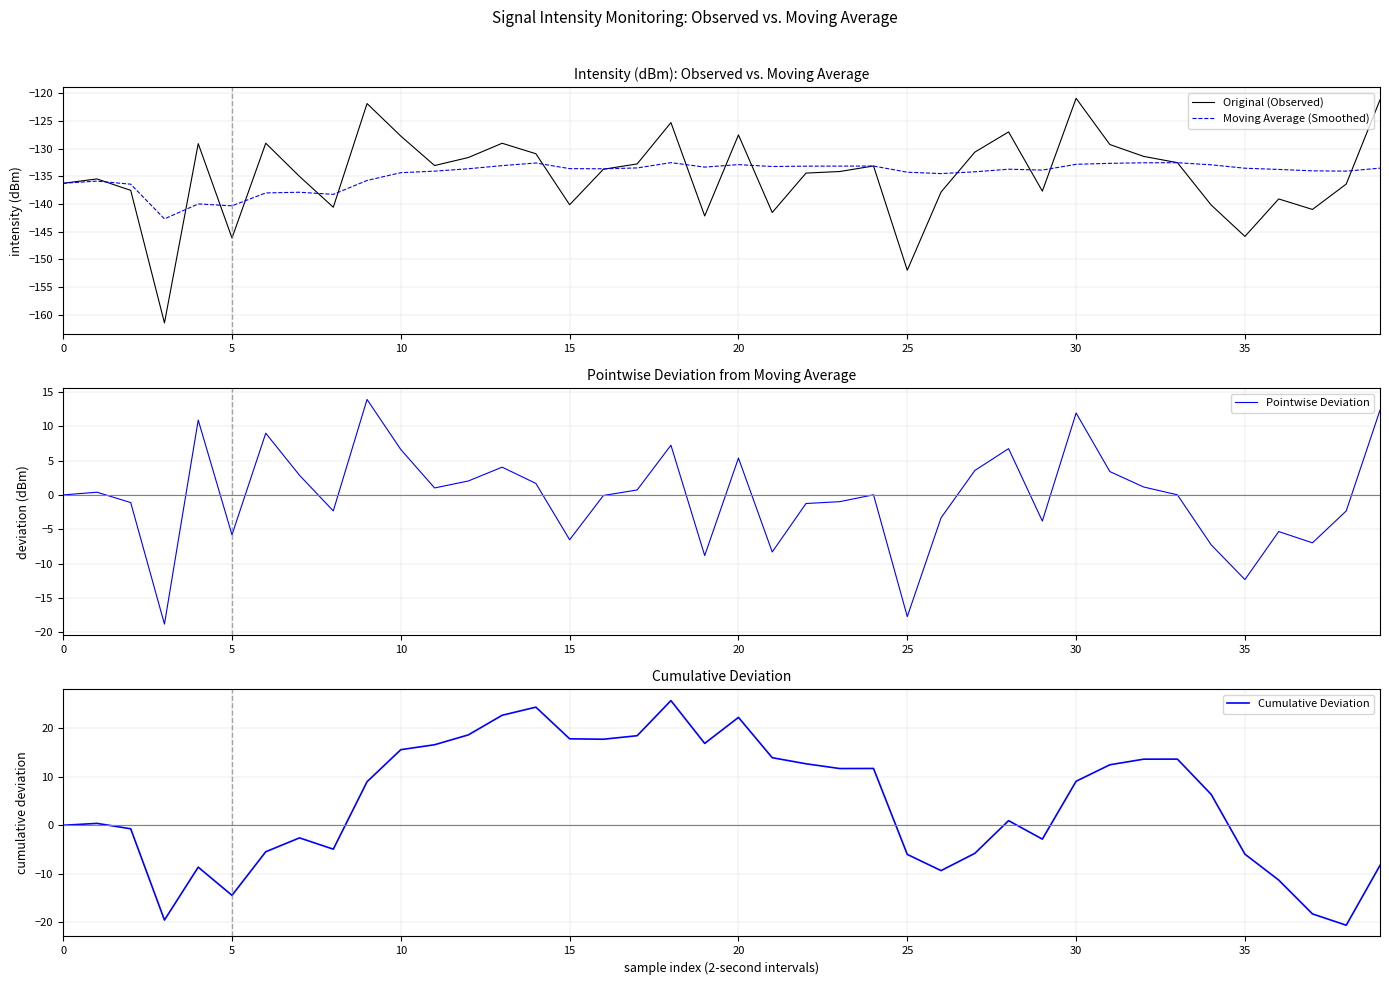

What is the lowest value of the Original (Observed) series?

-161.5